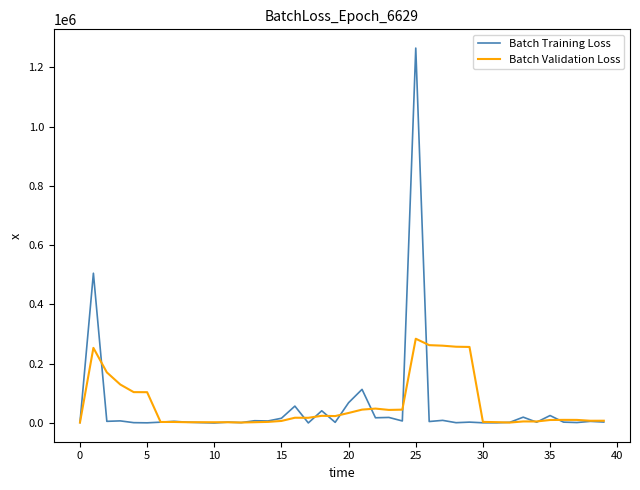

Which series has the largest range (max minus min)?

Batch Training Loss